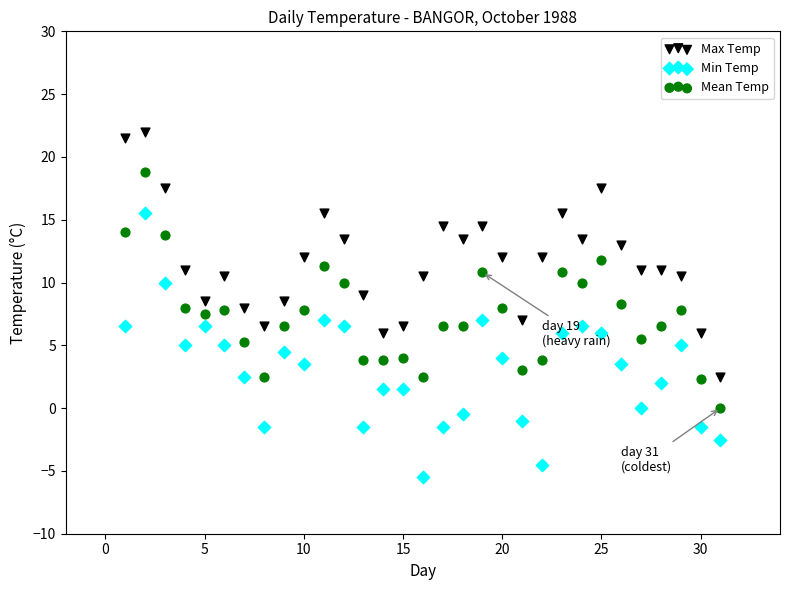

What is the X range (max minus min) for the scatter plot?

30.0